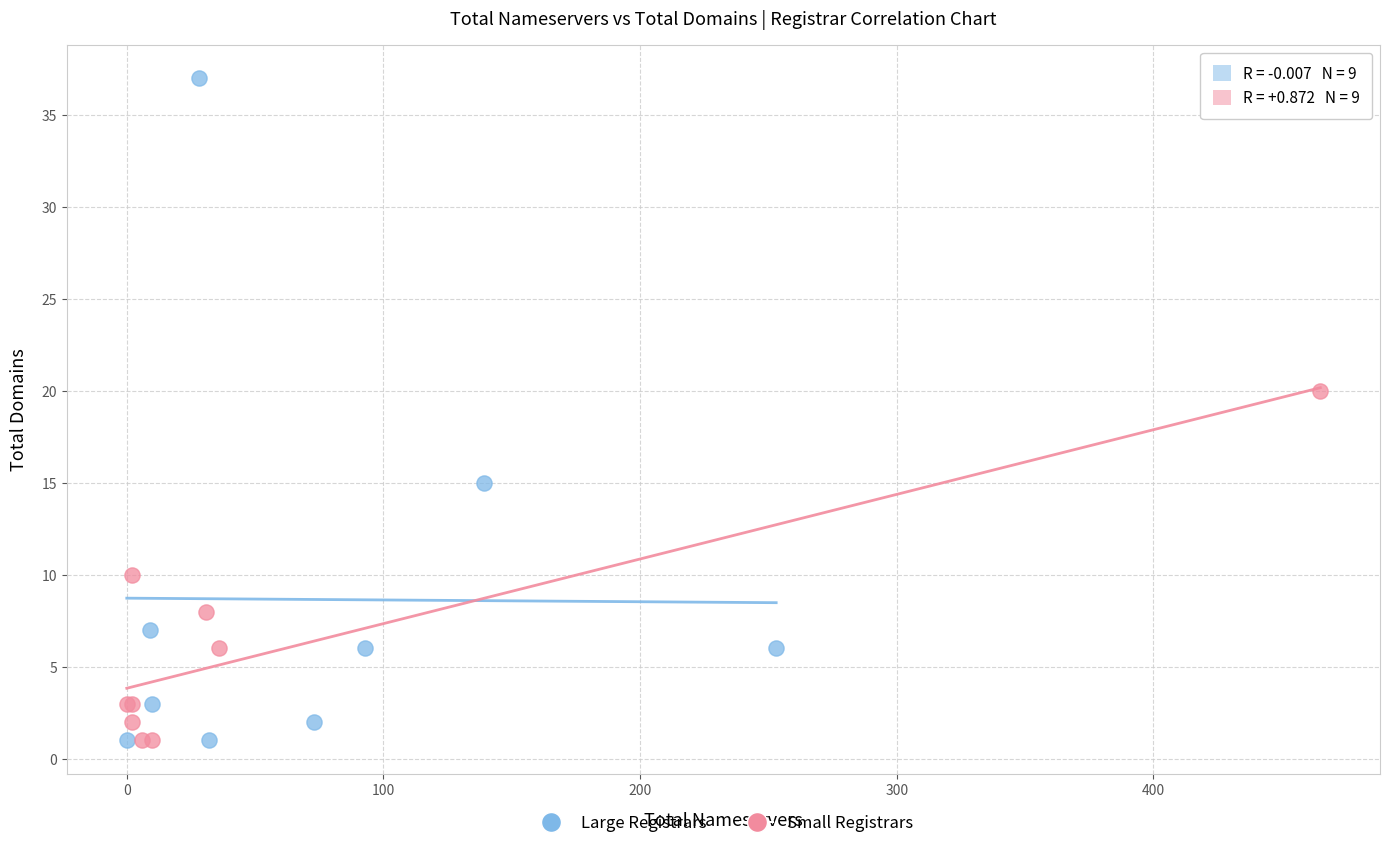

Which series has the widest spread of Y values?

Large Registrars